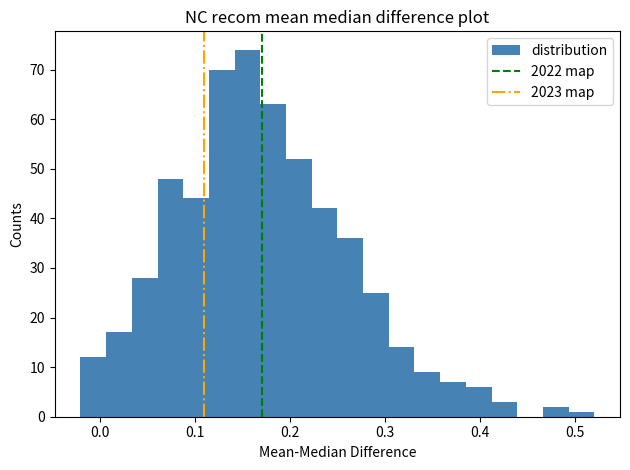

Around what value on the x-axis is the tallest bar? Give the approximate position of its centre, as read against the axis.

0.16